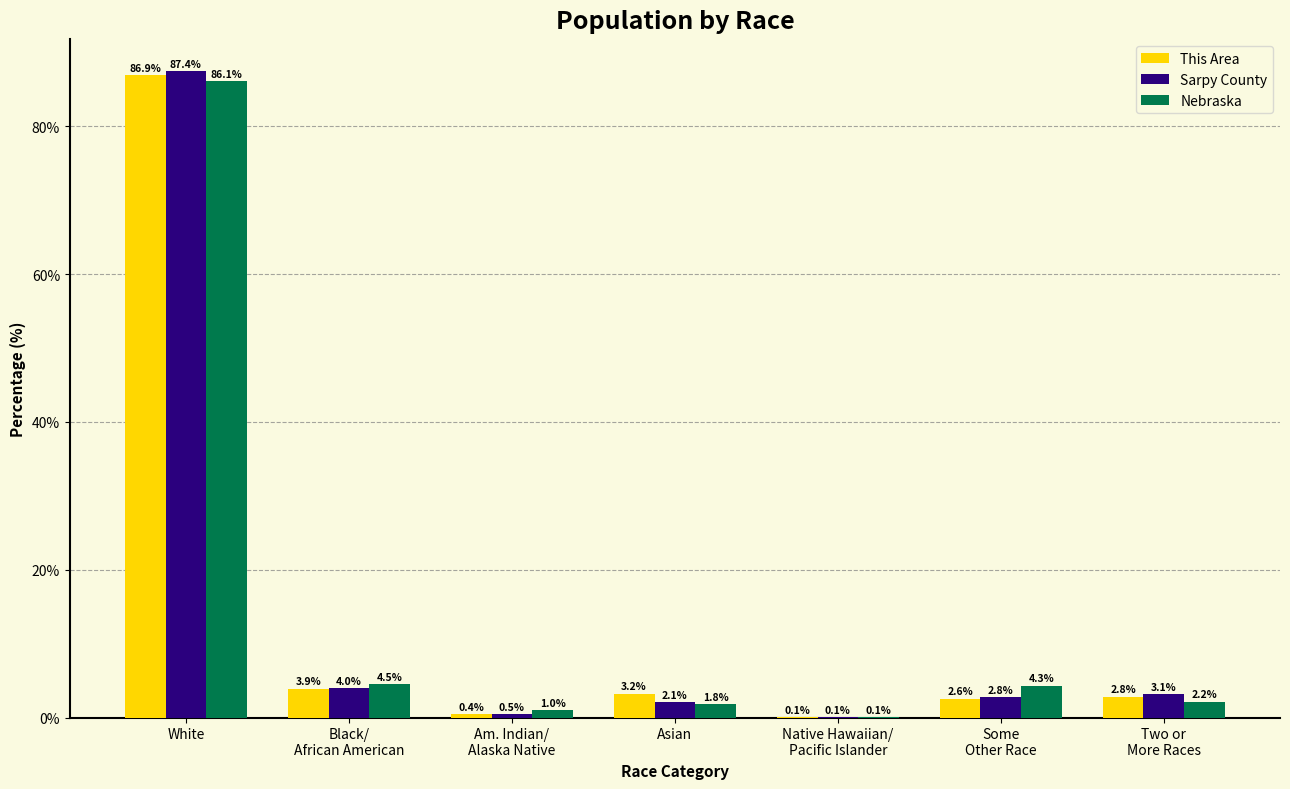

Which label corresponds to the largest value in the chart?

White